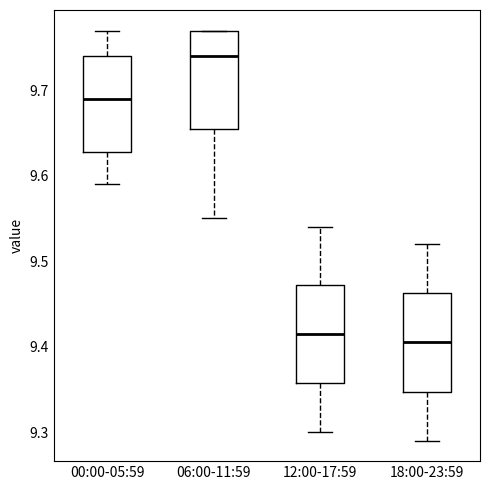

Reading left to right, read every box against the y-axis: the position of its median line, the range the box covers, and the ends of its whiskers. The values are not printed on the chart, so give them approximately, as read against the axis.

00:00-05:59: median 9.69, box 9.63 to 9.74, whiskers 9.59 to 9.77
06:00-11:59: median 9.74, box 9.66 to 9.77, whiskers 9.55 to 9.77
12:00-17:59: median 9.42, box 9.36 to 9.47, whiskers 9.30 to 9.54
18:00-23:59: median 9.41, box 9.35 to 9.46, whiskers 9.29 to 9.52